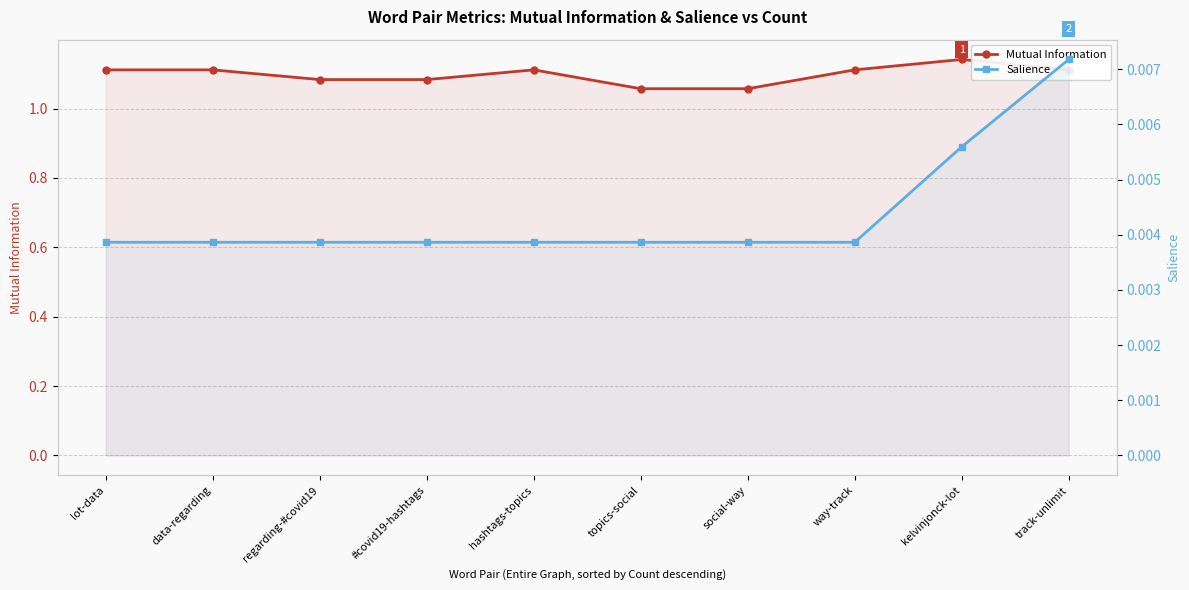

What position from the right is topics-social?

5